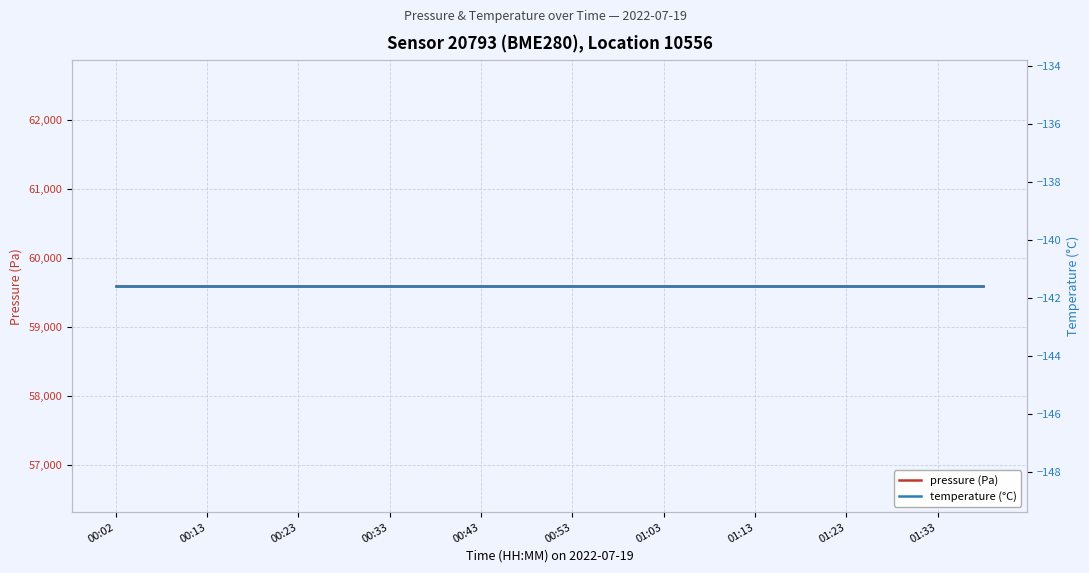

At which label is pressure (Pa) closest to 59586?

00:02